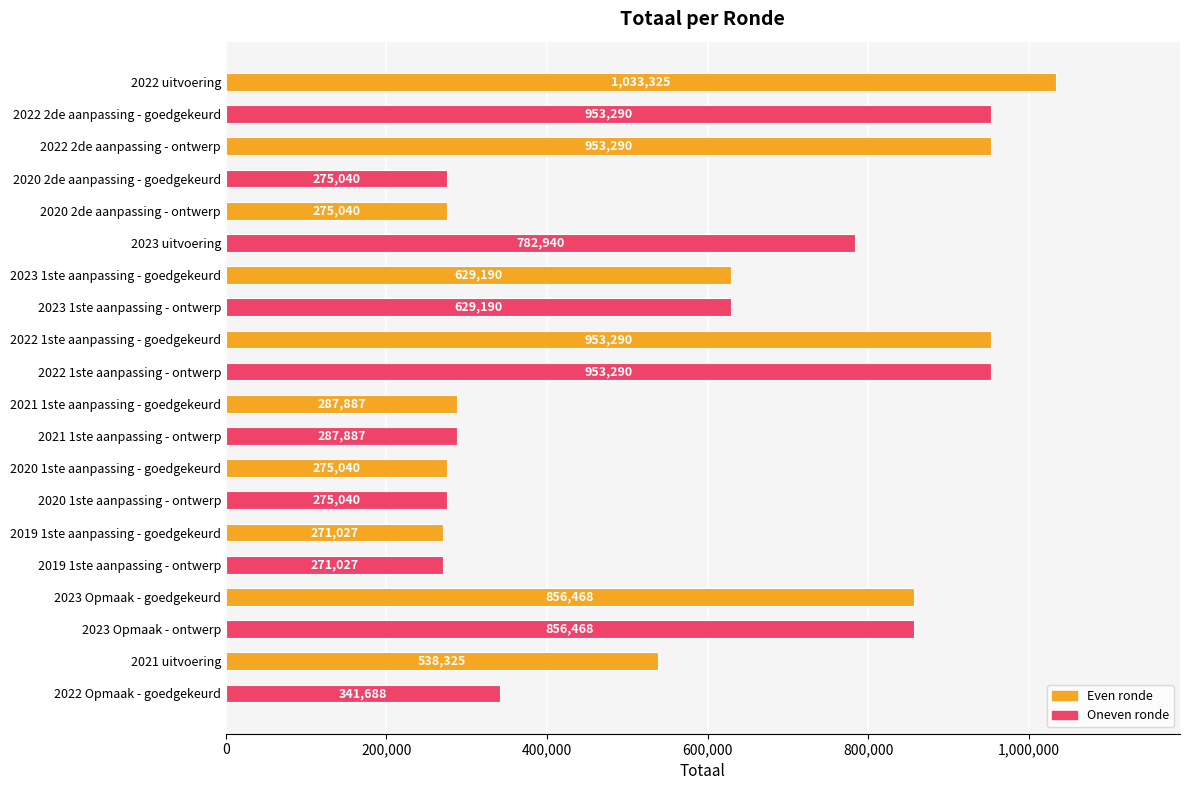

What is the average value?

584937